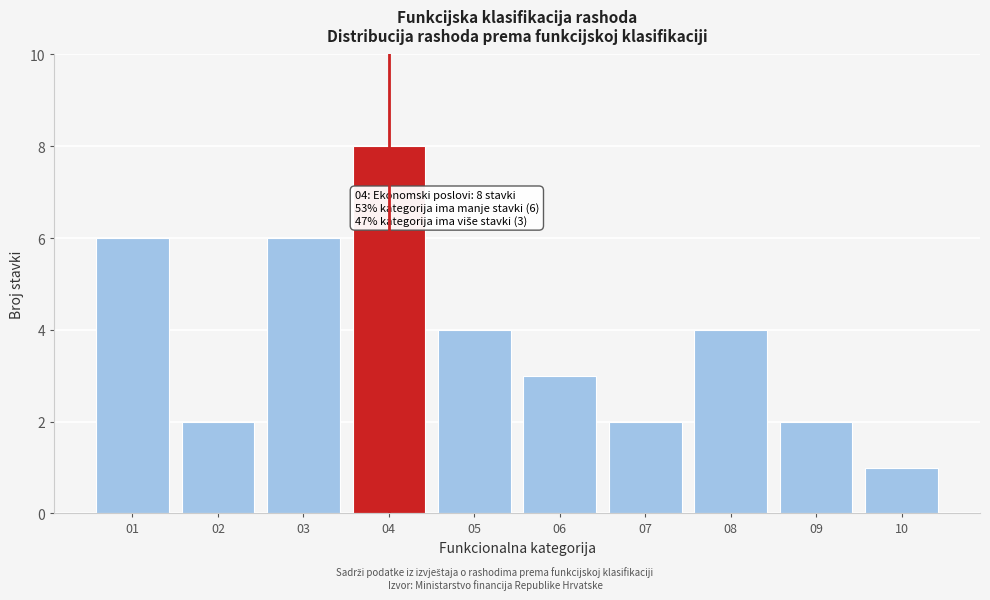

Reading right to left, what are all the values shown in this chart?

1	2	4	2	3	4	8	6	2	6